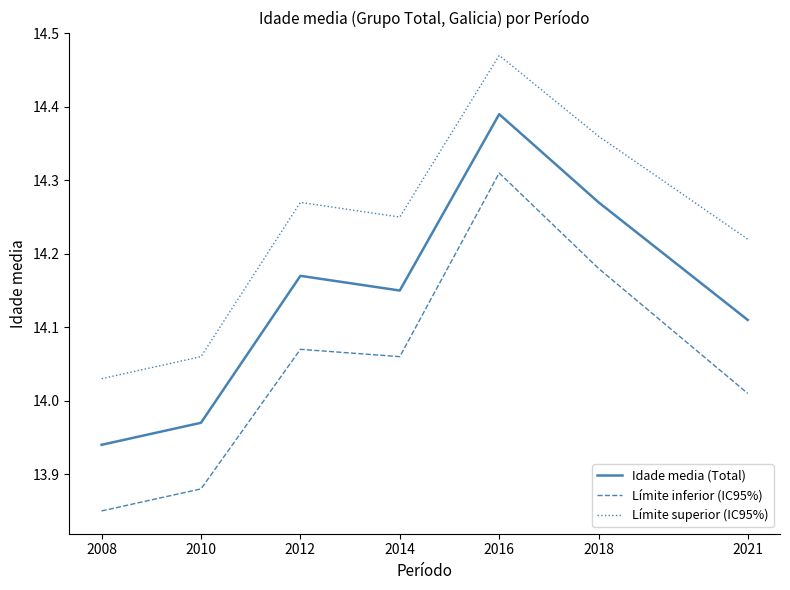

List the series in order of their peak value, lowest first.

Límite inferior (IC95%), Idade media (Total), Límite superior (IC95%)